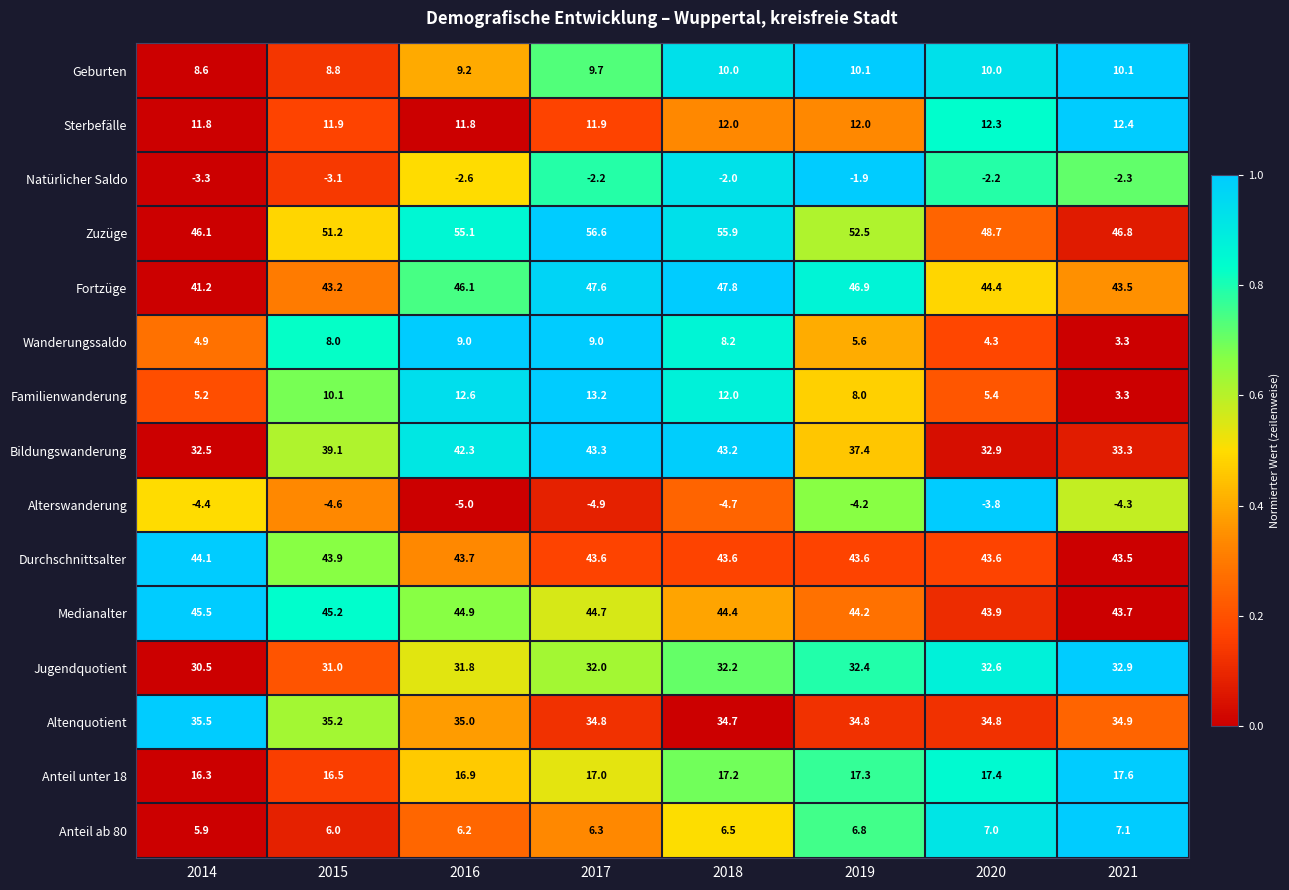

What value does the Natürlicher Saldo series have at 2021?

-2.3